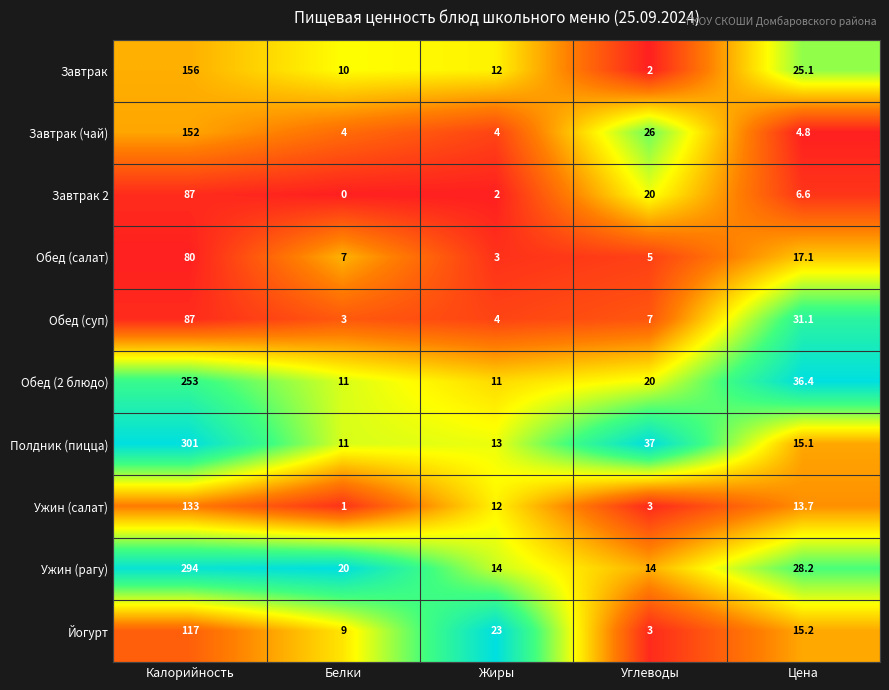

Which series changed the most between Калорийность and Белки?

Полдник (пицца)